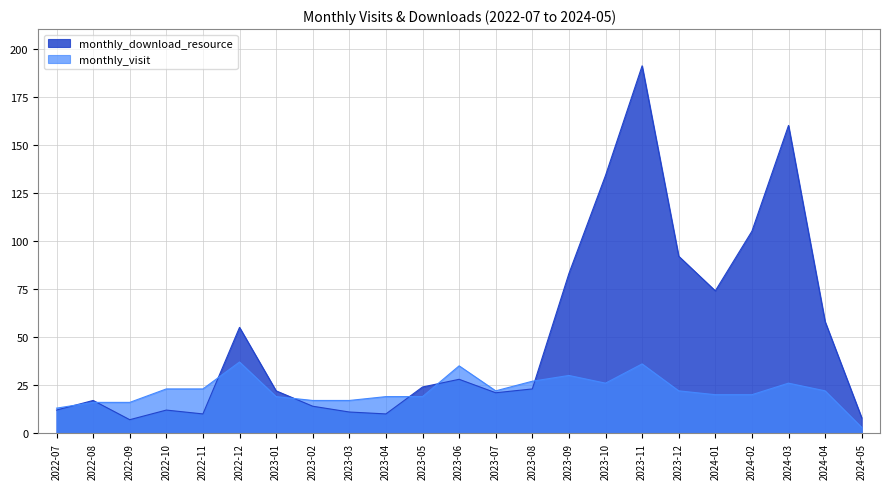

After their last crossing, which series has the higher values: monthly_visit or monthly_download_resource?

monthly_download_resource